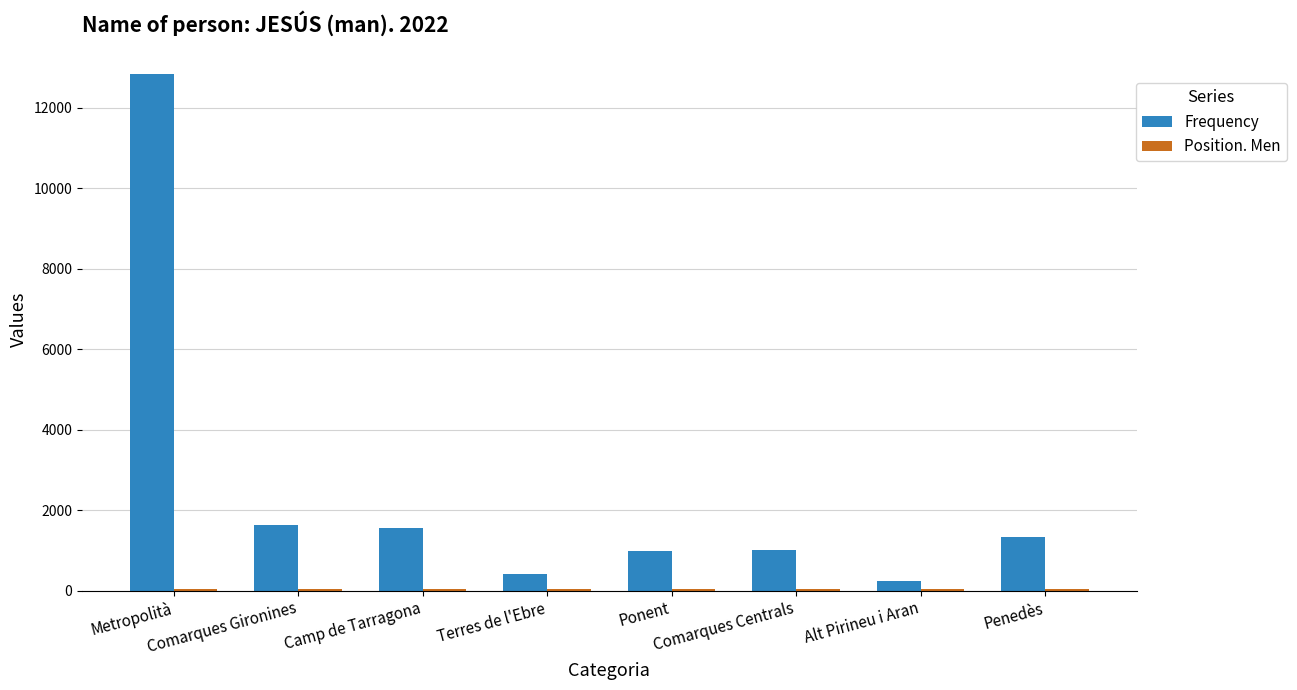

What is the sum of all Frequency values?

19974